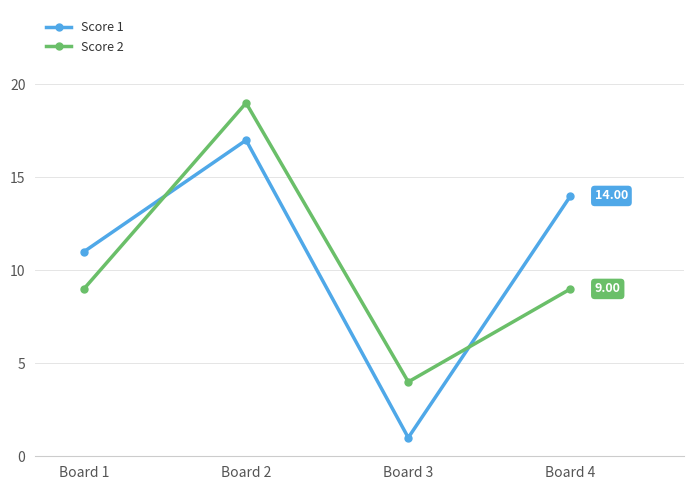

Is the value of Score 1 at Board 4 greater than the value of Score 2 at Board 2?

No